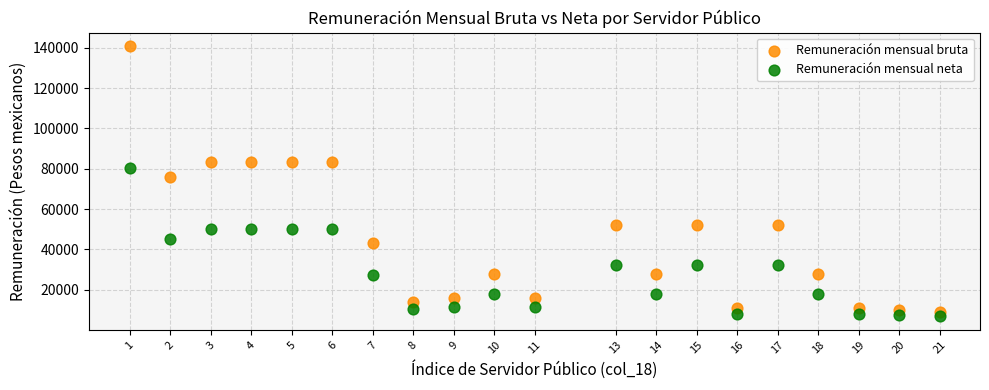

What are all the series names shown in the legend?

Remuneración mensual bruta, Remuneración mensual neta